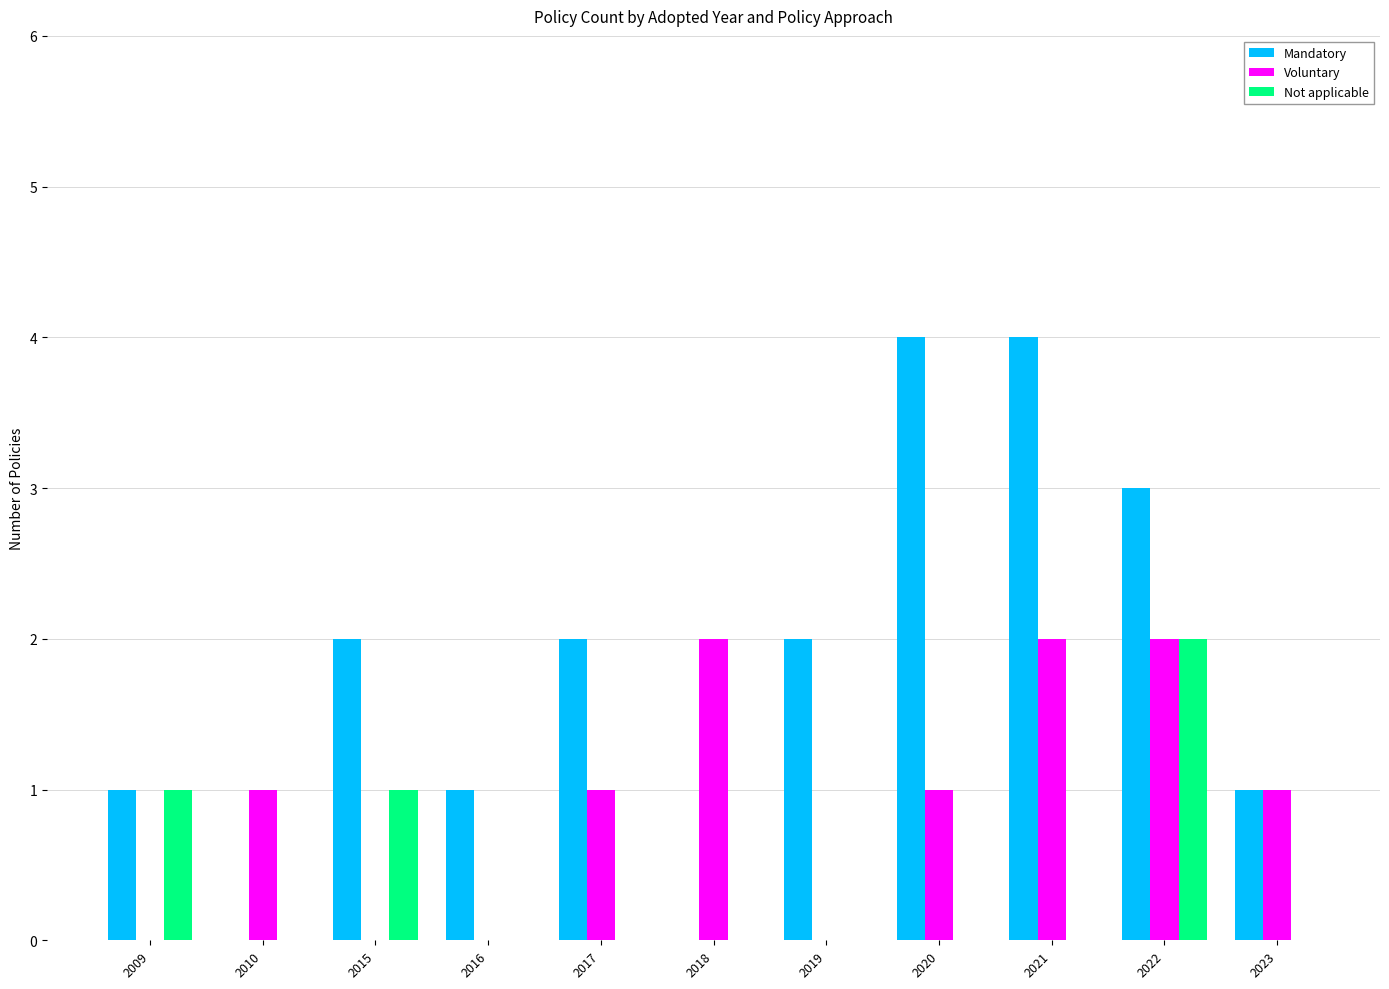

What is the greatest value displayed?

4